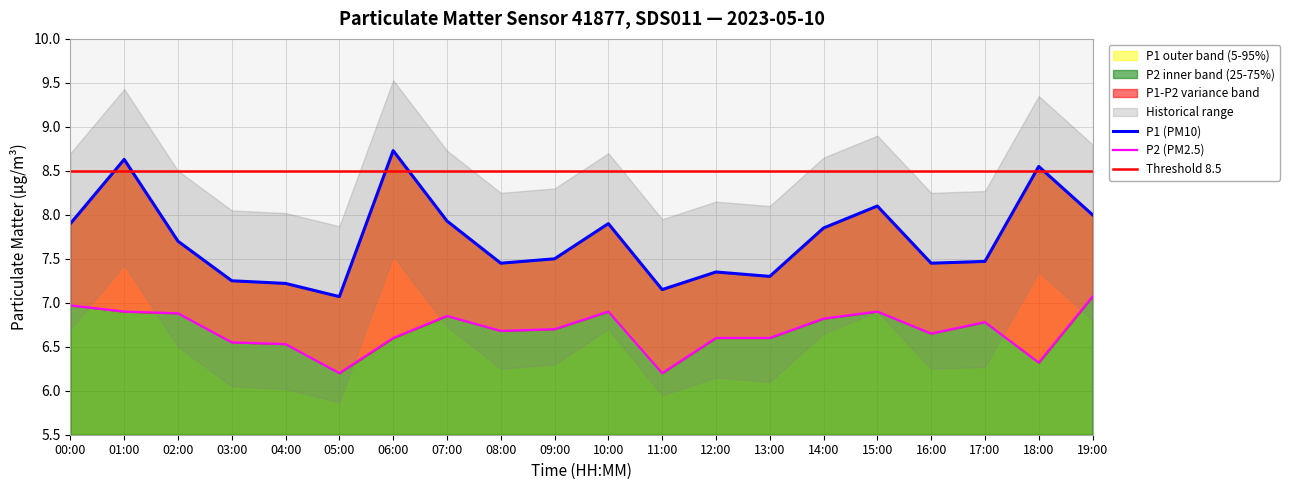

Which series changed the most between 04:00 and 05:00?

P2